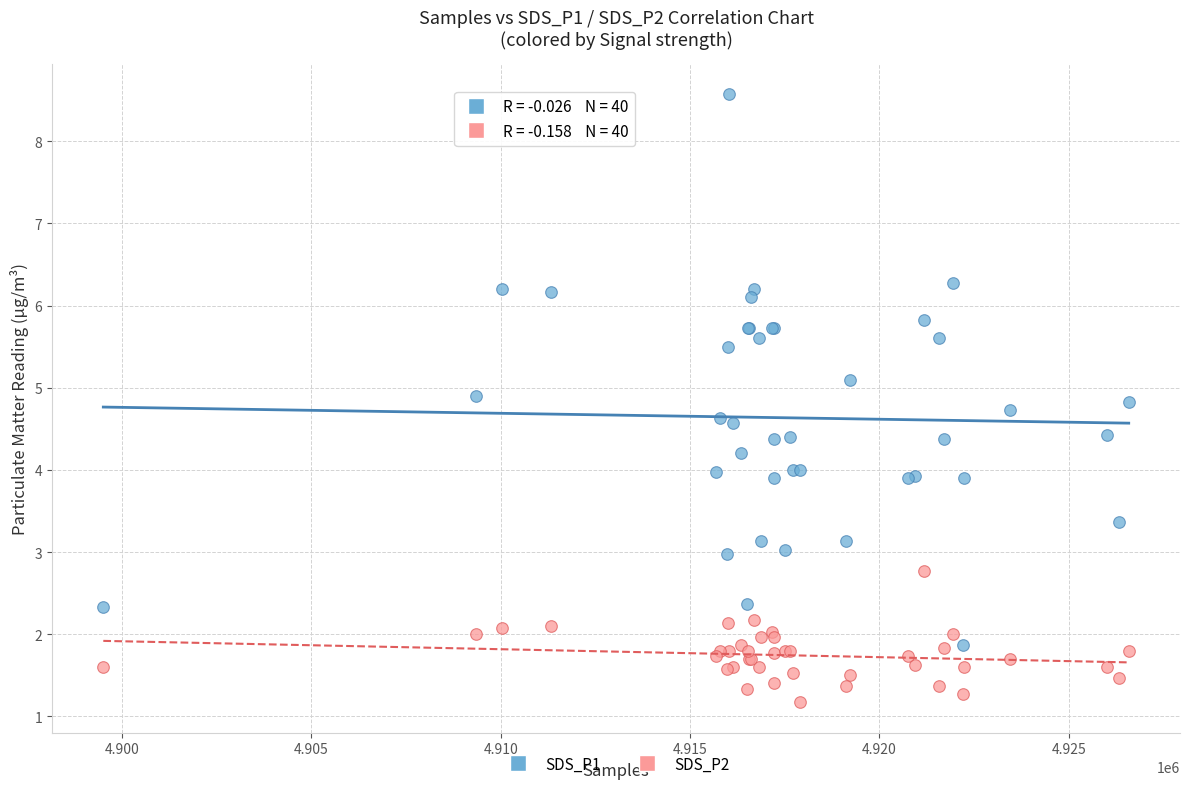

Which series reaches the minimum Y coordinate?

SDS_P2